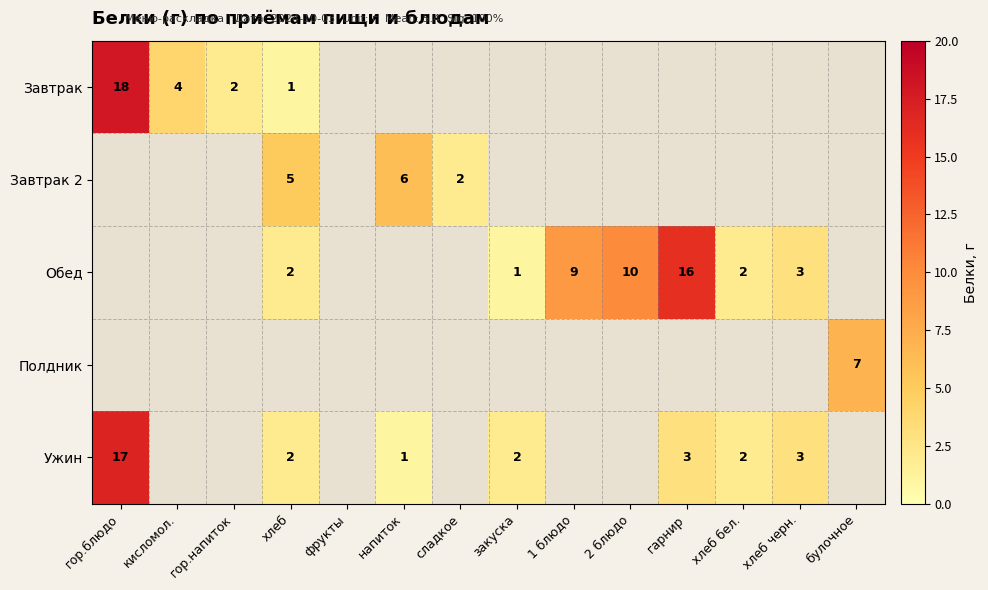

What is the maximum value shown in the chart?

18.0